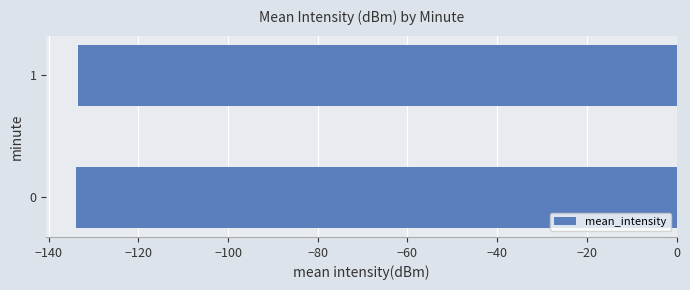

What is the smallest value displayed?

-133.9